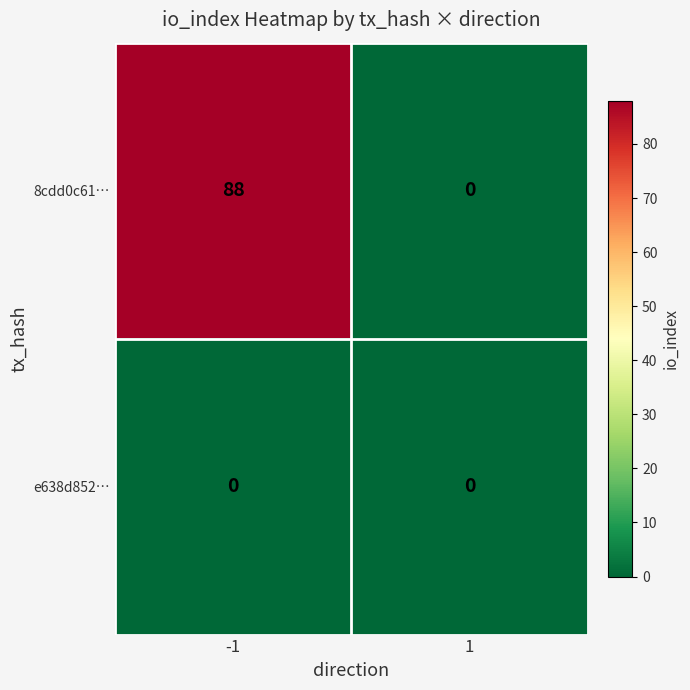

Which series has the largest range (max minus min)?

8cdd0c61…